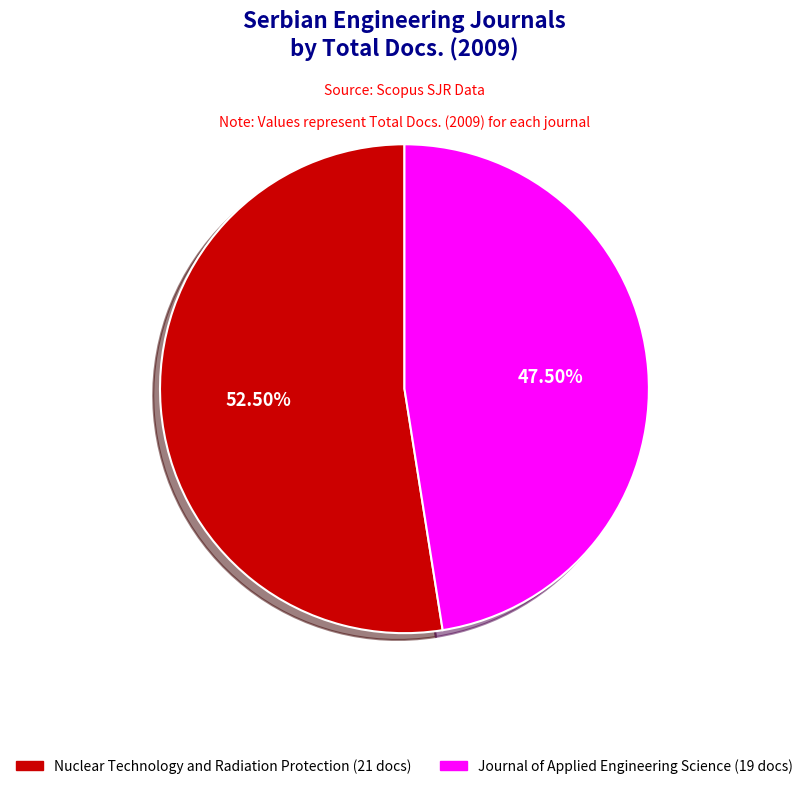

Combined, do Nuclear Technology and Radiation Protection (21 docs) and Journal of Applied Engineering Science (19 docs) account for over 50%?

Yes